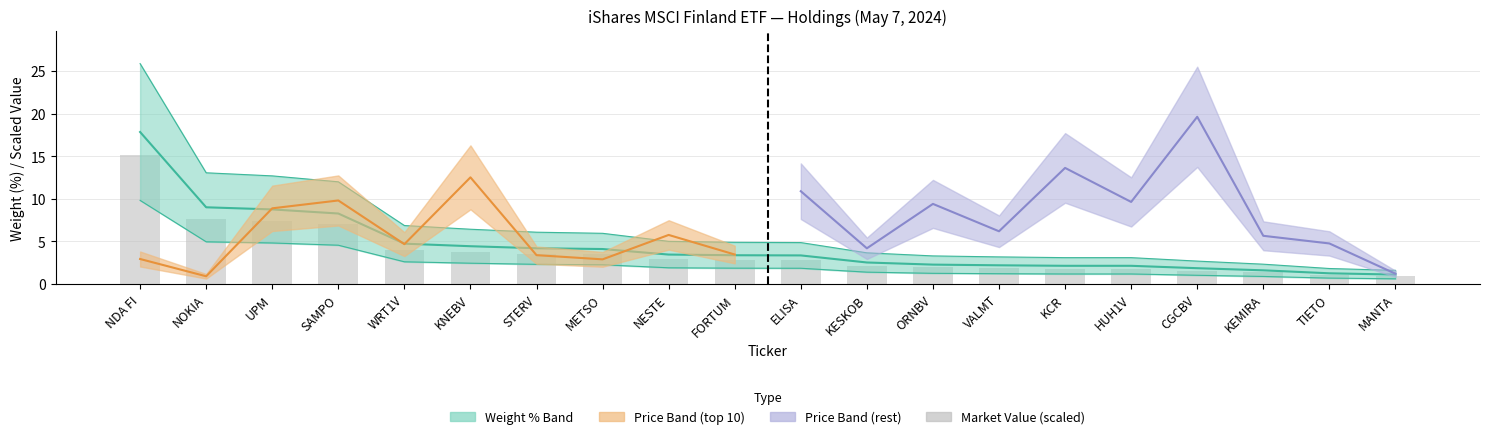

Rank the categories by value from highest to lowest.

NDA FI, NOKIA, UPM, SAMPO, WRT1V, KNEBV, STERV, METSO, NESTE, FORTUM, ELISA, KESKOB, ORNBV, VALMT, KCR, HUH1V, CGCBV, KEMIRA, TIETO, MANTA